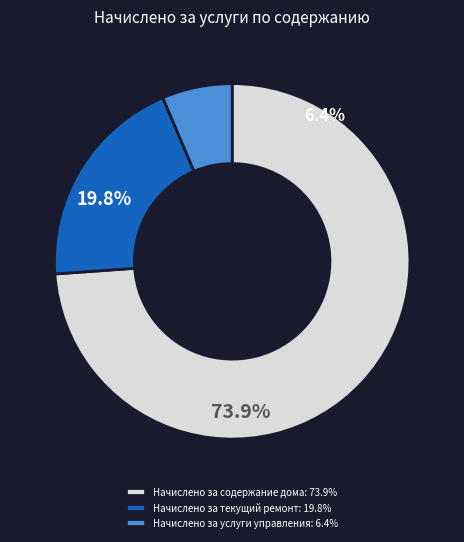

The Начислено за содержание дома slice represents 74% of the pie. True or false?

True